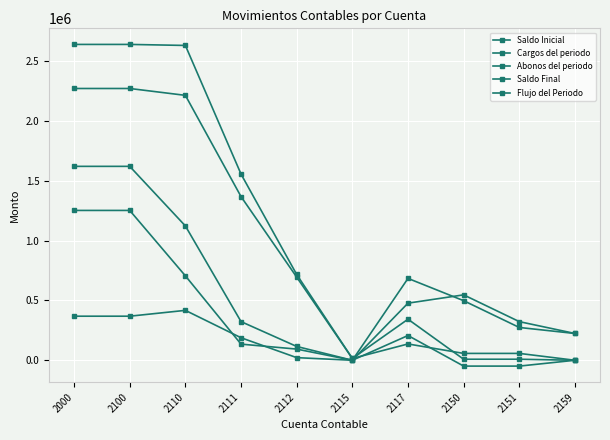

Is this an area chart (filled region under the line)?

No